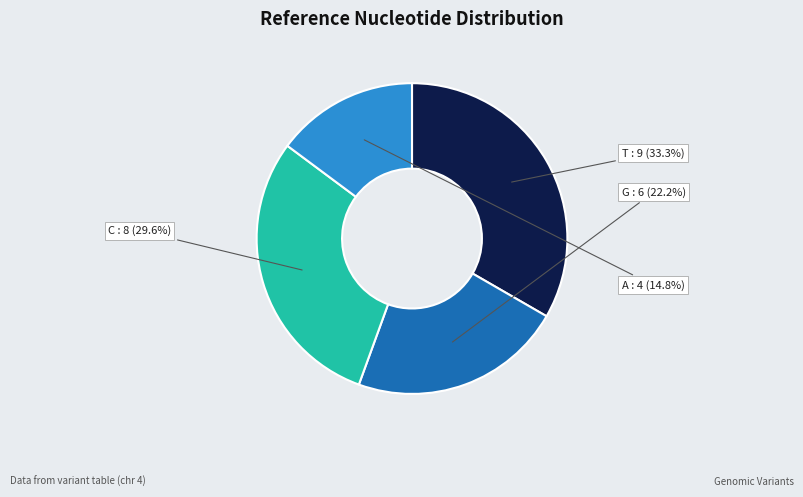

Count the number of slices in the pie.

4